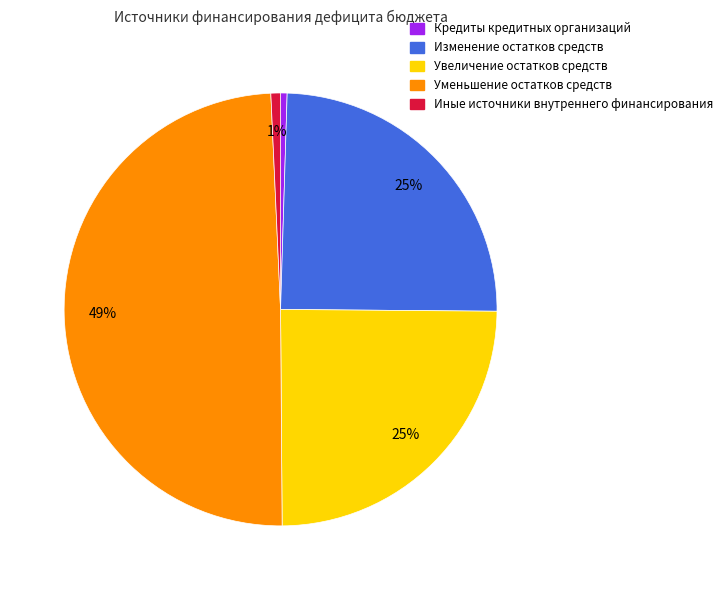

To the nearest percent, what percentage of the pie is Иные источники внутреннего финансирования?

1%